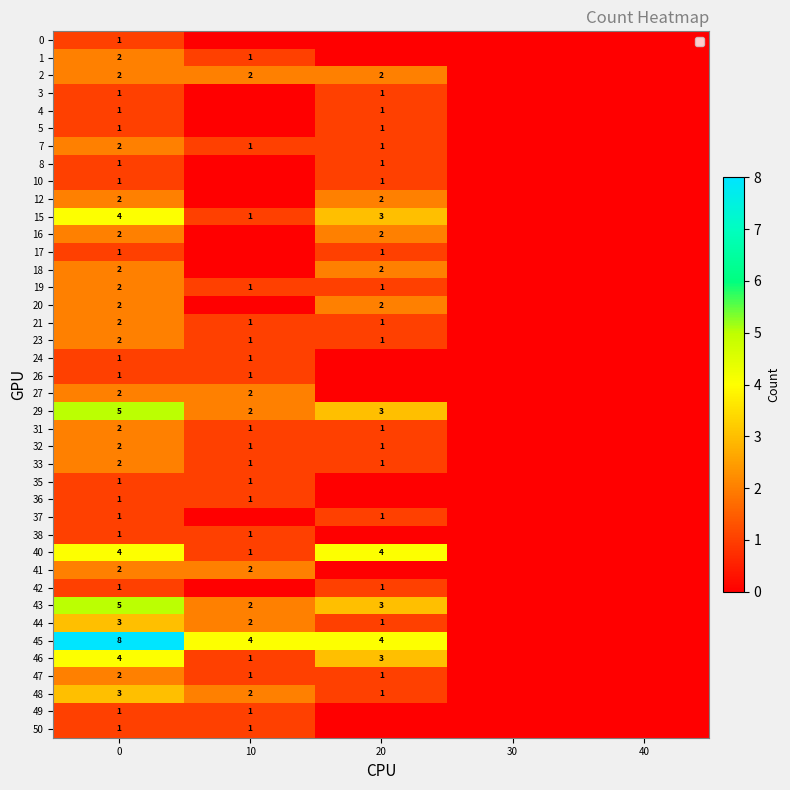

What is the total value across all series at 0?

84